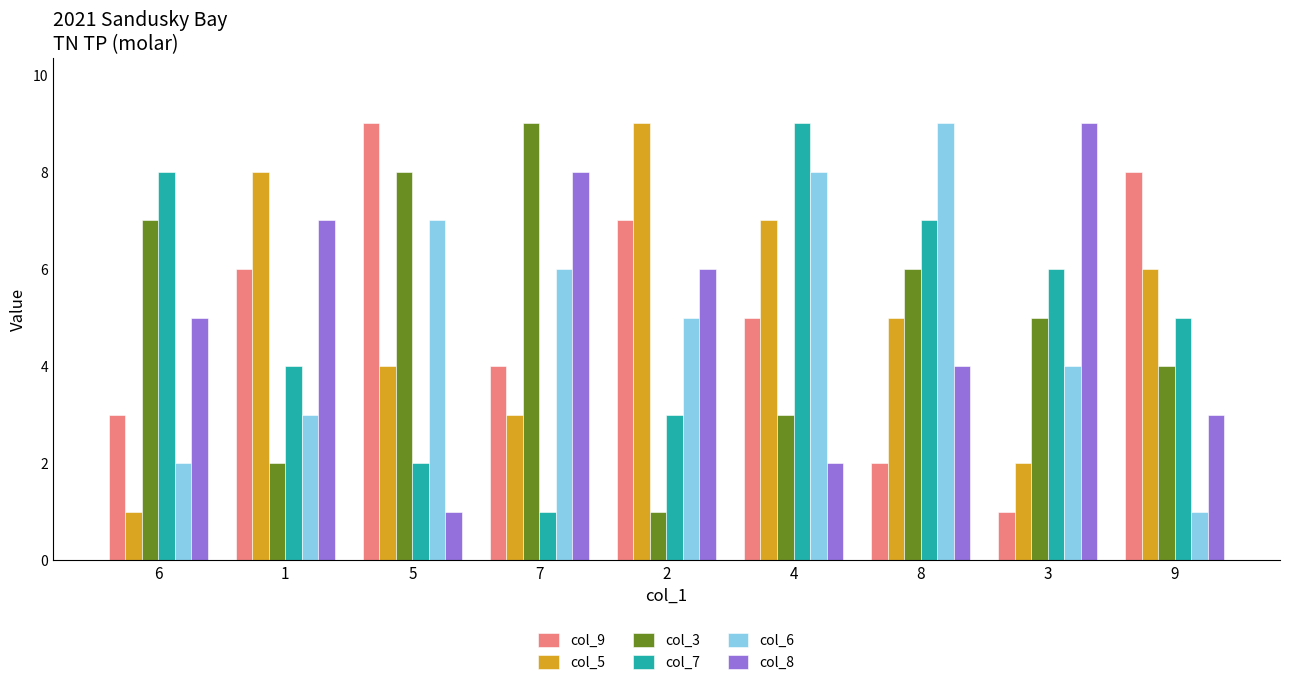

At which category is the sum across all series the highest?

4